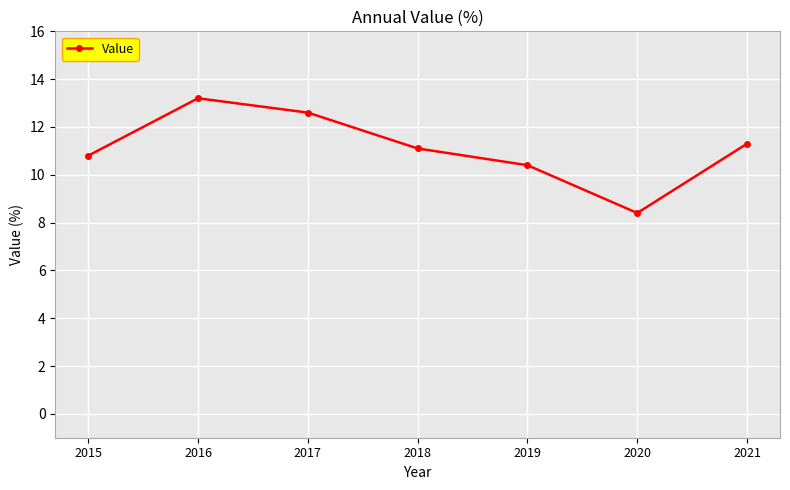

Rank the categories by value from highest to lowest.

2016, 2017, 2021, 2018, 2015, 2019, 2020